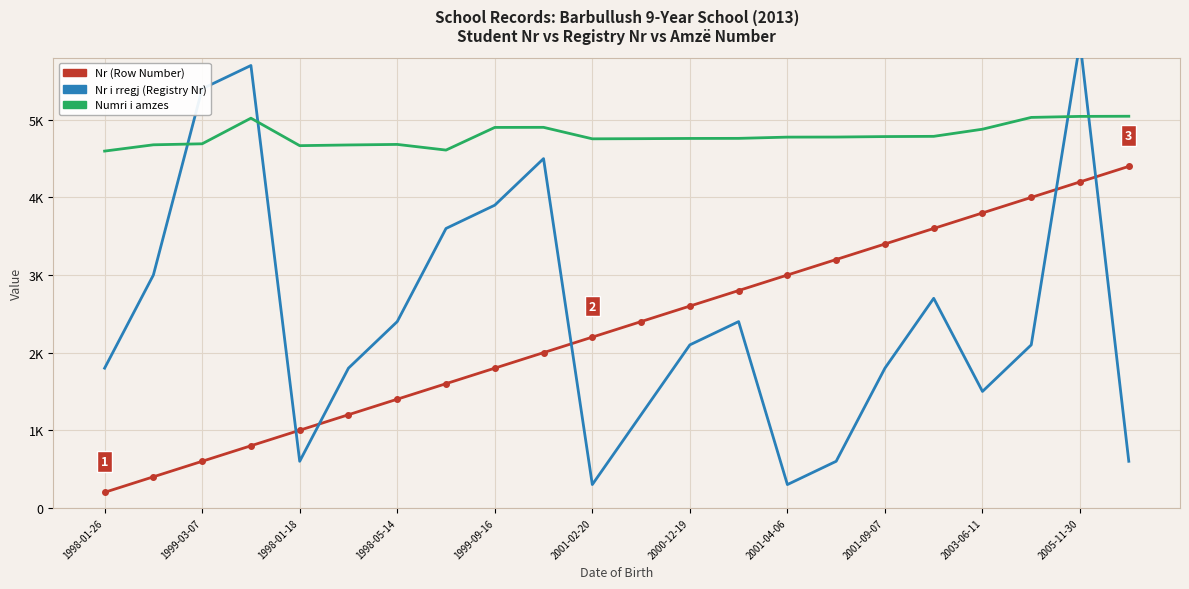

The Nr (Row Number) series shows 6789 at 19. True or false?

False